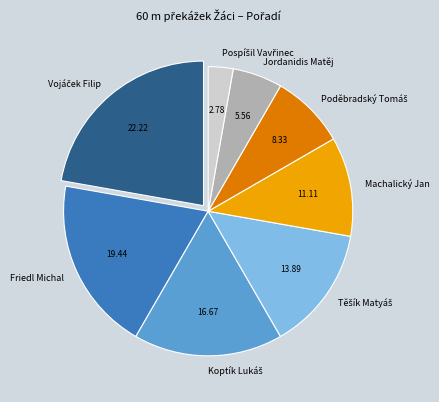

Approximately how many times larger is the value at Friedl Michal compared to Jordanidis Matěj?

3.5